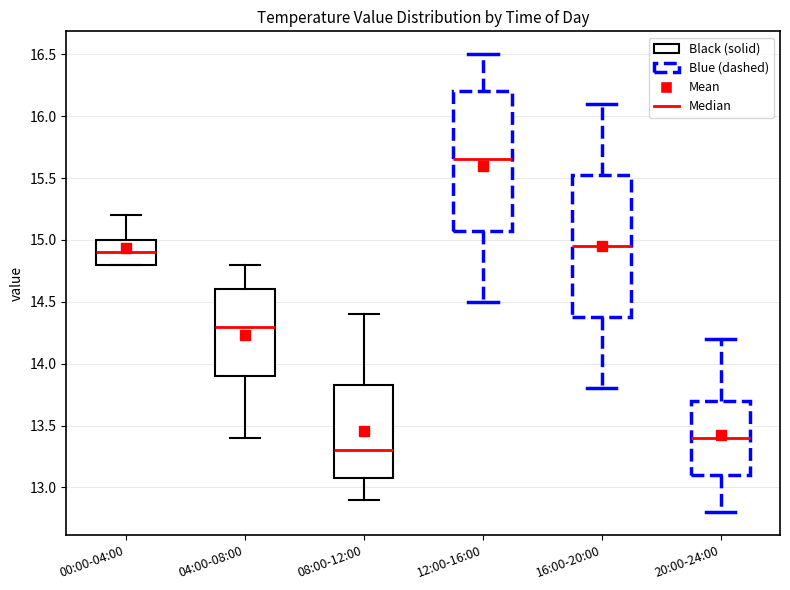

Reading left to right, transcribe this box plot: for each box, give where its median line is, the range the box spans, and where its two whiskers end, as read against the y-axis. The values are not printed on the chart, so give them approximately, as read against the axis.

00:00-04:00: median 14.90, box 14.80 to 15.00, whiskers 14.80 to 15.20
04:00-08:00: median 14.30, box 13.90 to 14.60, whiskers 13.40 to 14.80
08:00-12:00: median 13.30, box 13.10 to 13.85, whiskers 12.90 to 14.40
12:00-16:00: median 15.65, box 15.10 to 16.20, whiskers 14.50 to 16.50
16:00-20:00: median 14.95, box 14.40 to 15.55, whiskers 13.80 to 16.10
20:00-24:00: median 13.40, box 13.10 to 13.70, whiskers 12.80 to 14.20